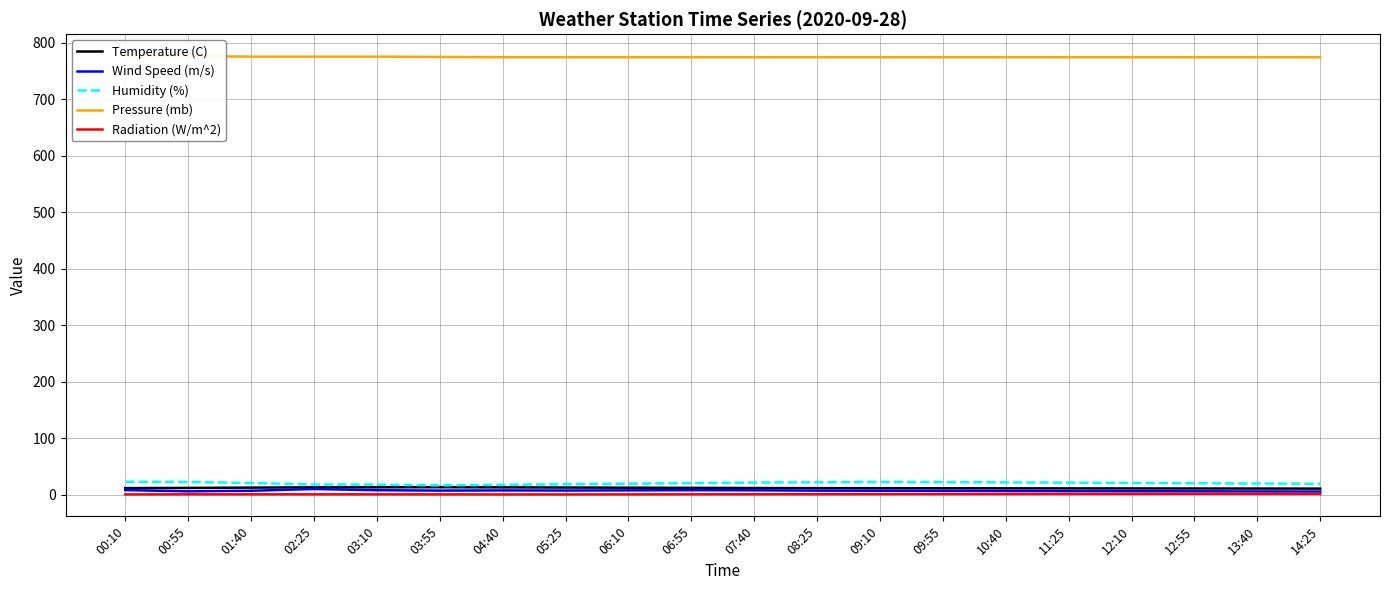

True or false: Radiation (W/m^2) has a value of 1.5 at 09:10.

True